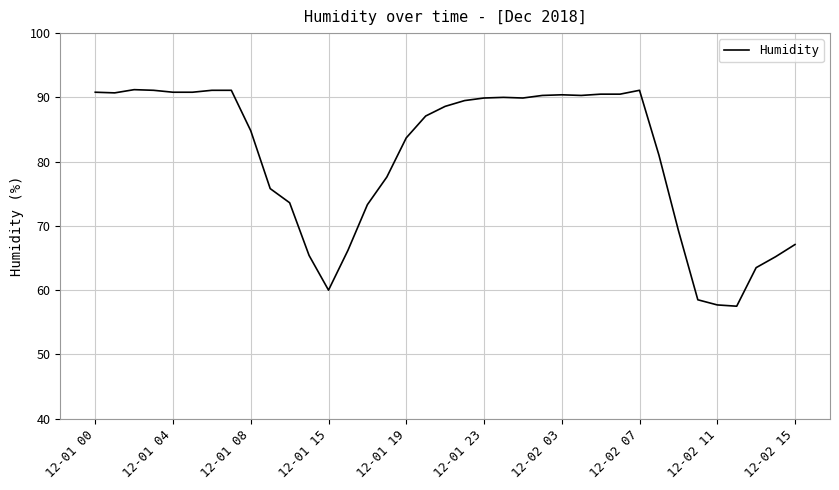

What is the minimum value shown in the chart?

57.5